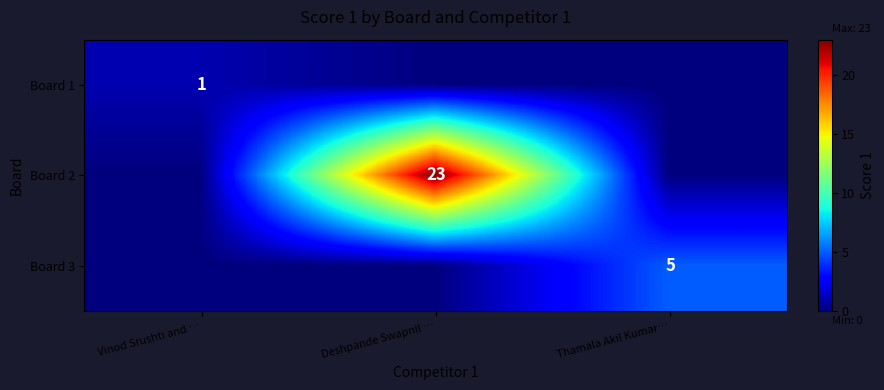

Is it true that Board 2 equals 6 at Deshpande Swapnil …?

False